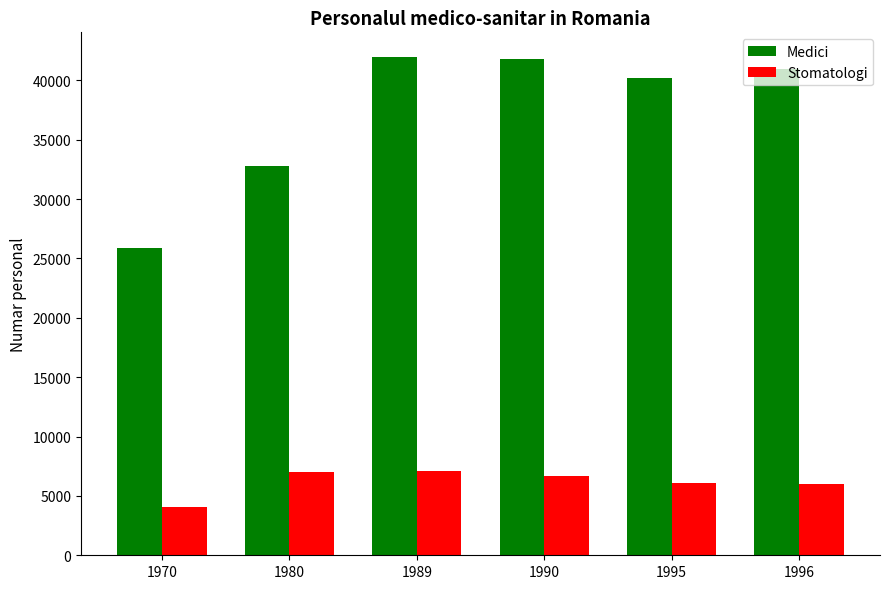

The value of Stomatologi at 1996 is 1664. True or false?

False